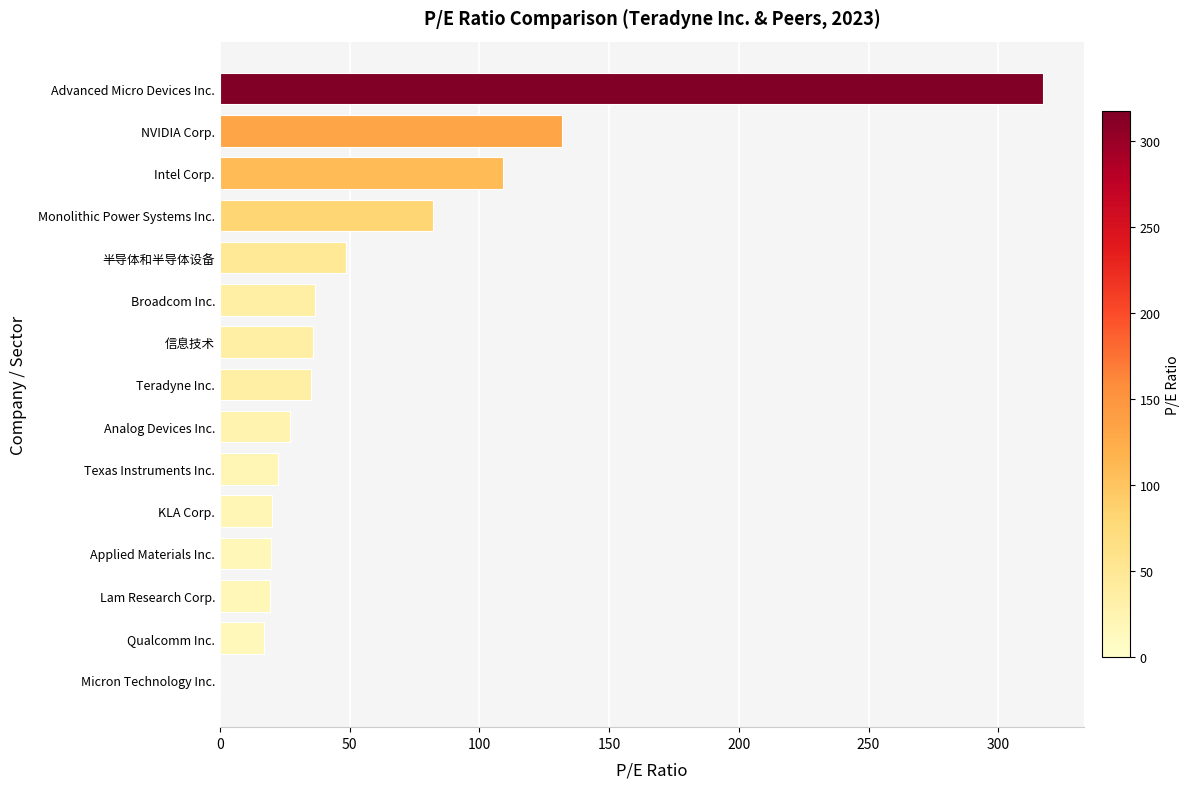

The value at 半导体和半导体设备 is 48.7. True or false?

True